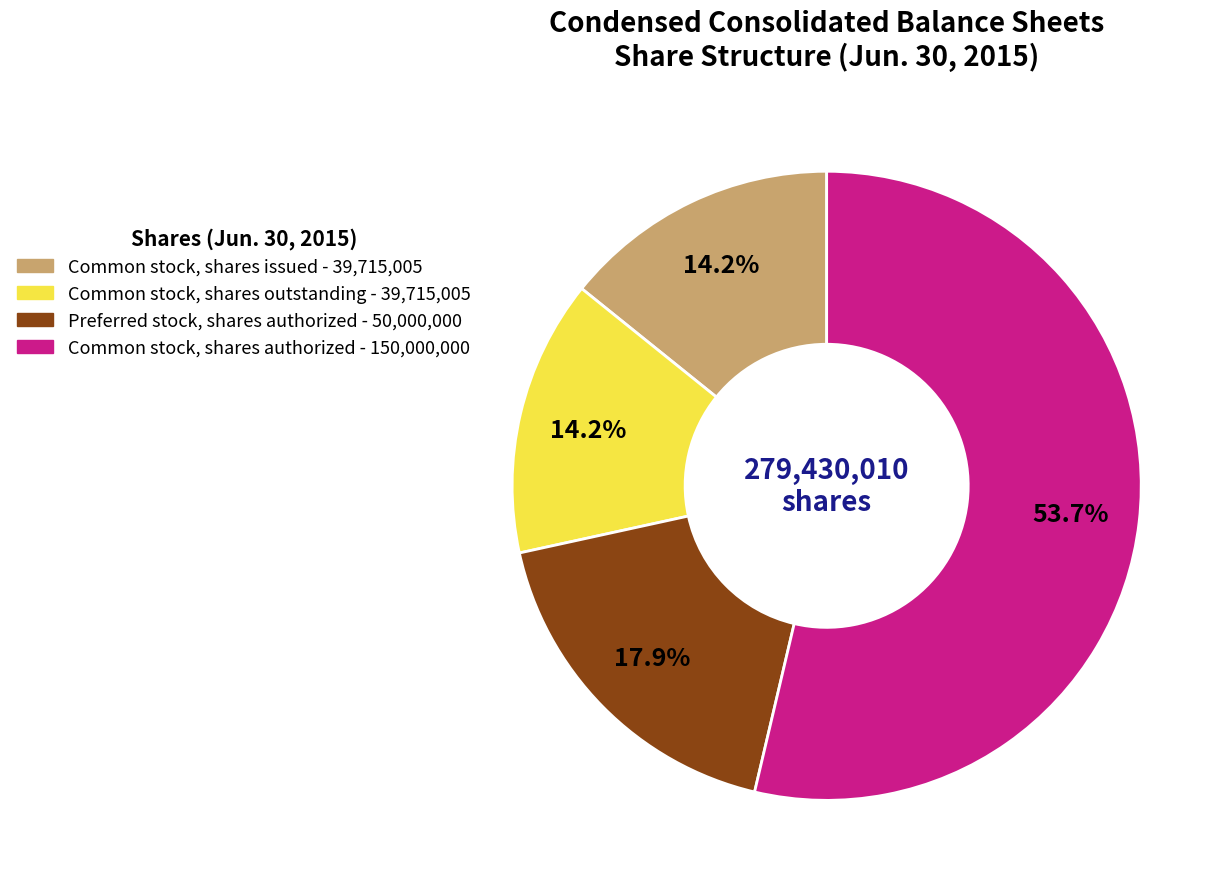

To the nearest percent, what portion does Preferred stock, shares authorized represent?

18%